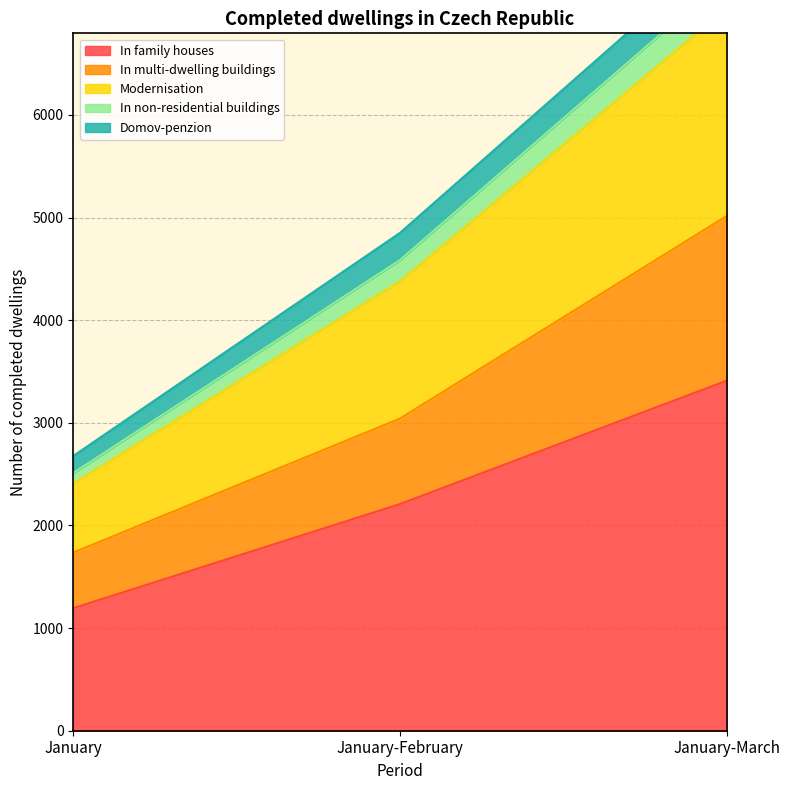

What is the lowest value of the In family houses series?

1194